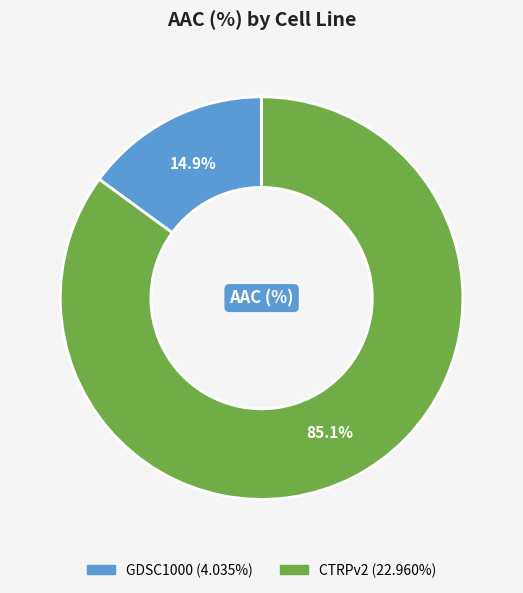

Which slice represents more than half of the pie?

CTRPv2